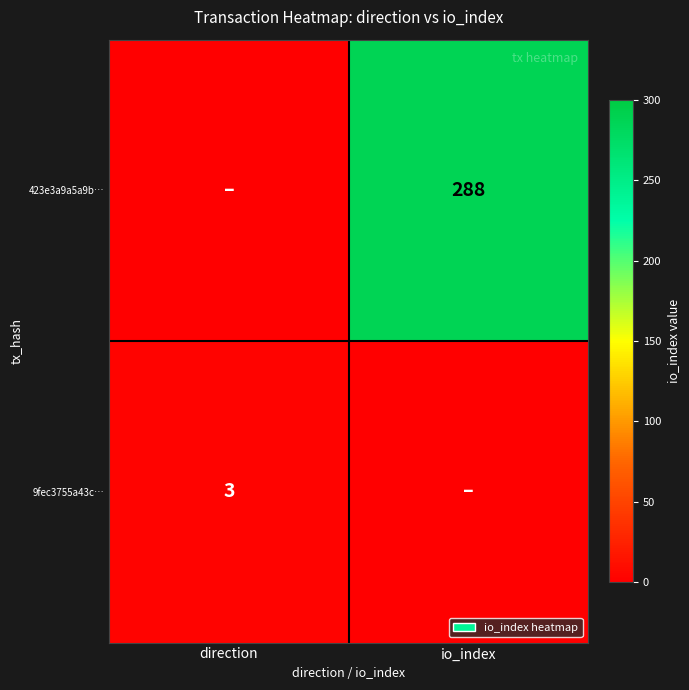

The value of 423e3a9a5a9b… at io_index is 123. True or false?

False